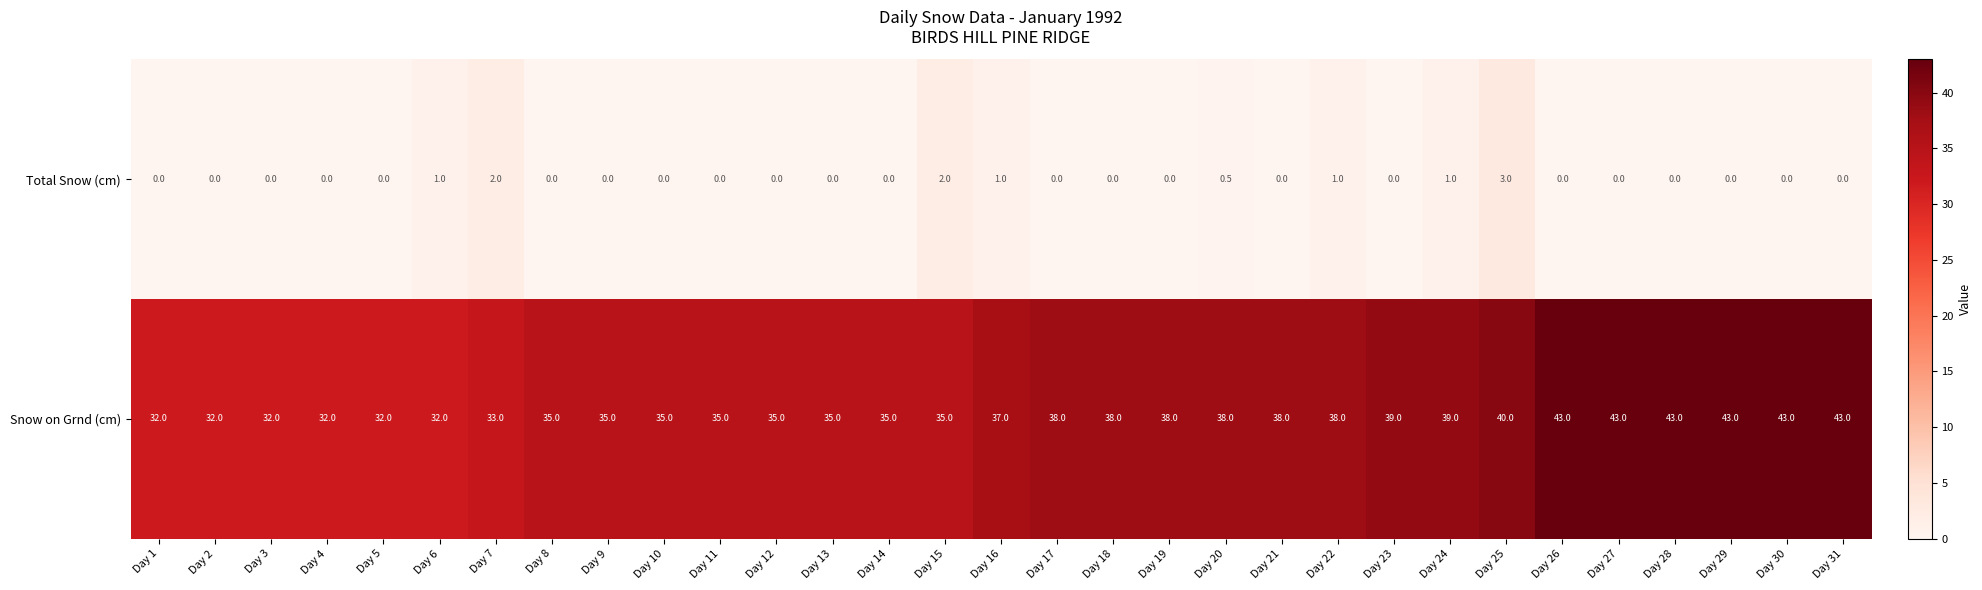

What is the highest value of the Snow on Grnd (cm) series?

43.0